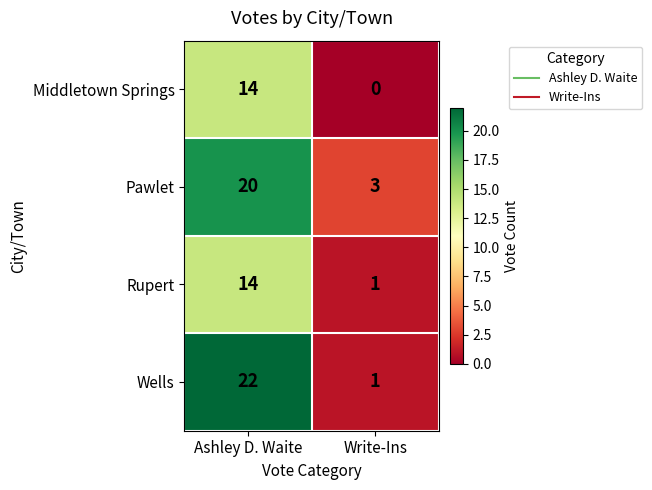

What is the difference between the highest and lowest values at Ashley D. Waite?

8